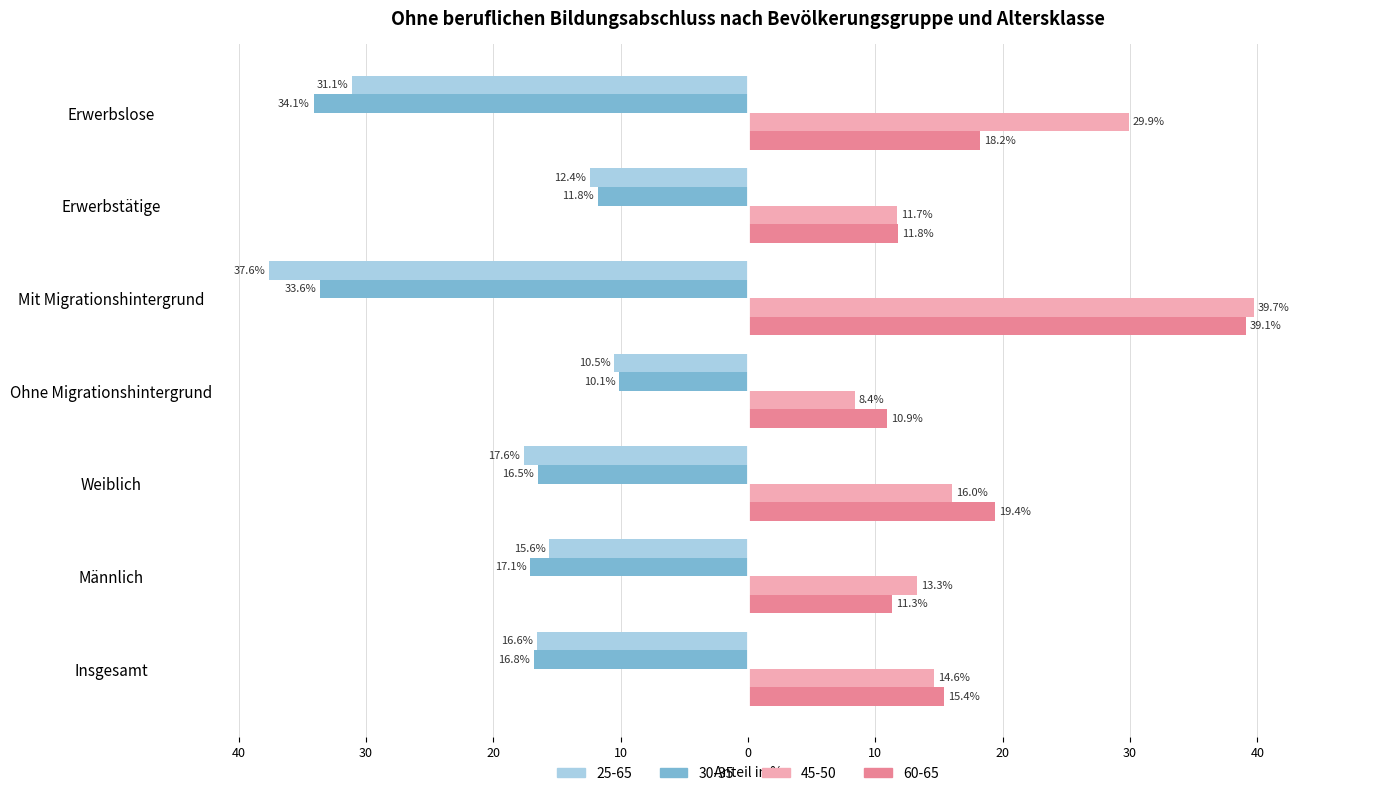

Reading left to right, list all the values displayed in this chart.

25-65: -16.6	-15.6	-17.6	-10.5	-37.6	-12.4	-31.1
30-35: -16.8	-17.1	-16.5	-10.1	-33.6	-11.8	-34.1
45-50: 14.6	13.3	16.0	8.4	39.7	11.7	29.9
60-65: 15.4	11.3	19.4	10.9	39.1	11.8	18.2